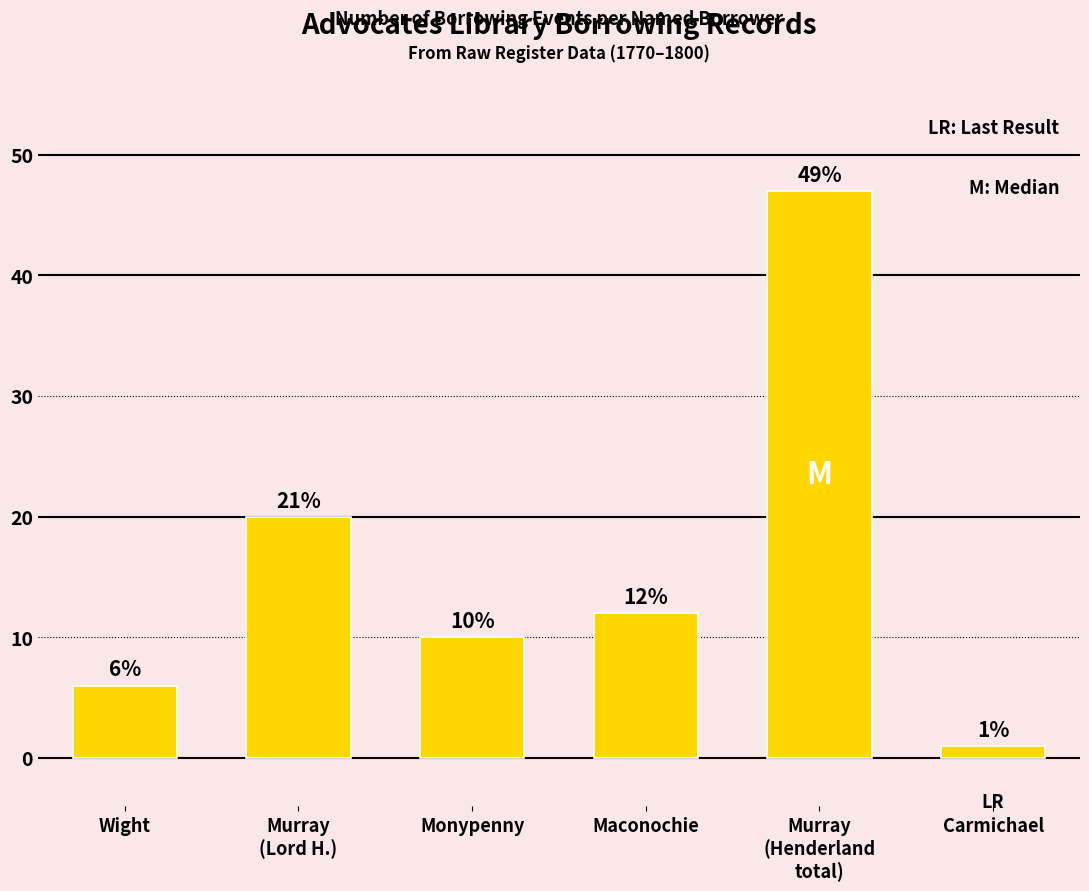

What is the value of the 5th bar from the left?

47